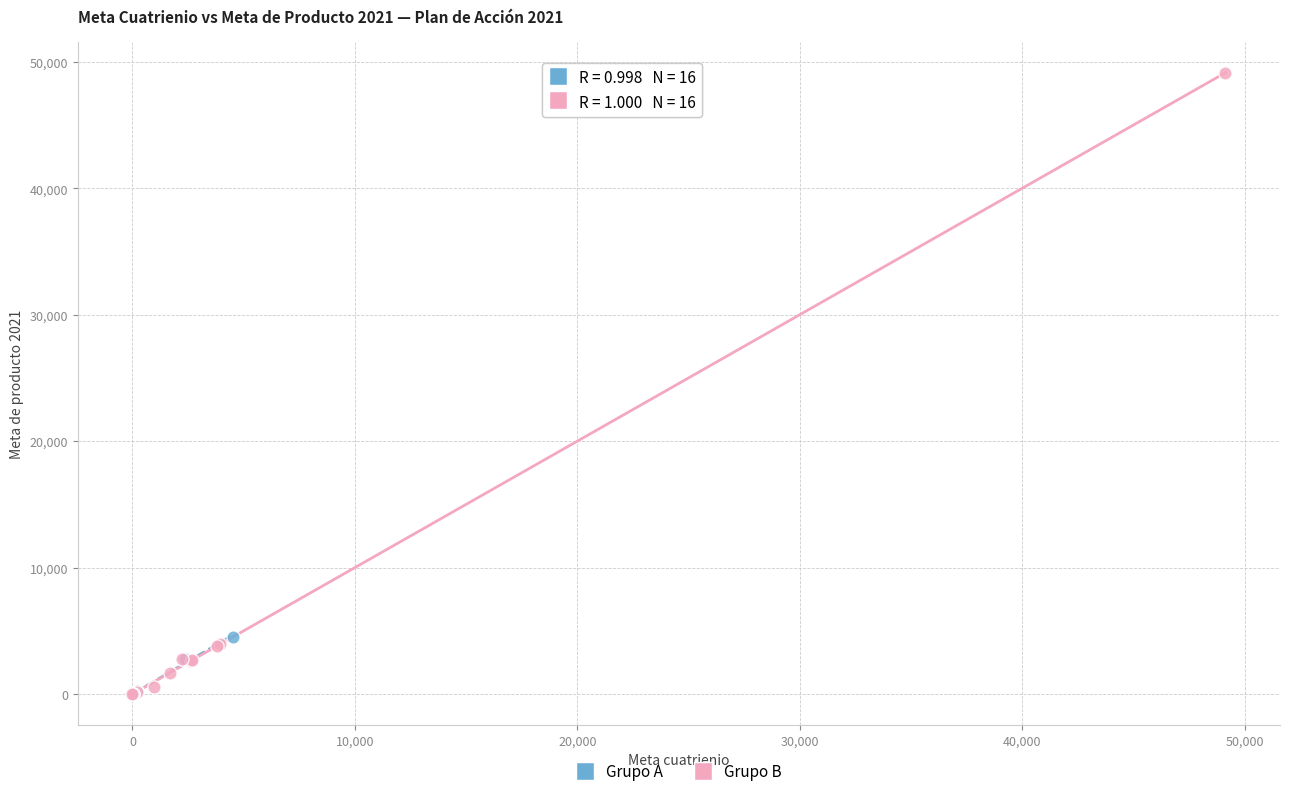

Which series has the largest Y range (max minus min)?

Grupo B